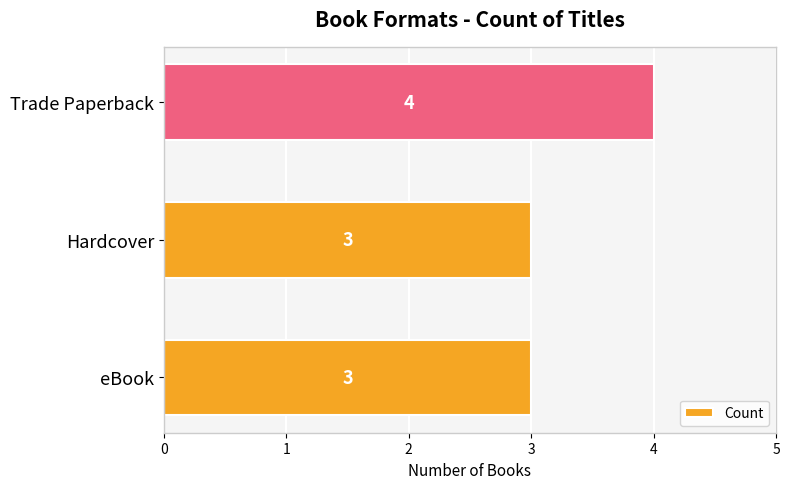

What is the sum of the values at eBook and Hardcover?

6